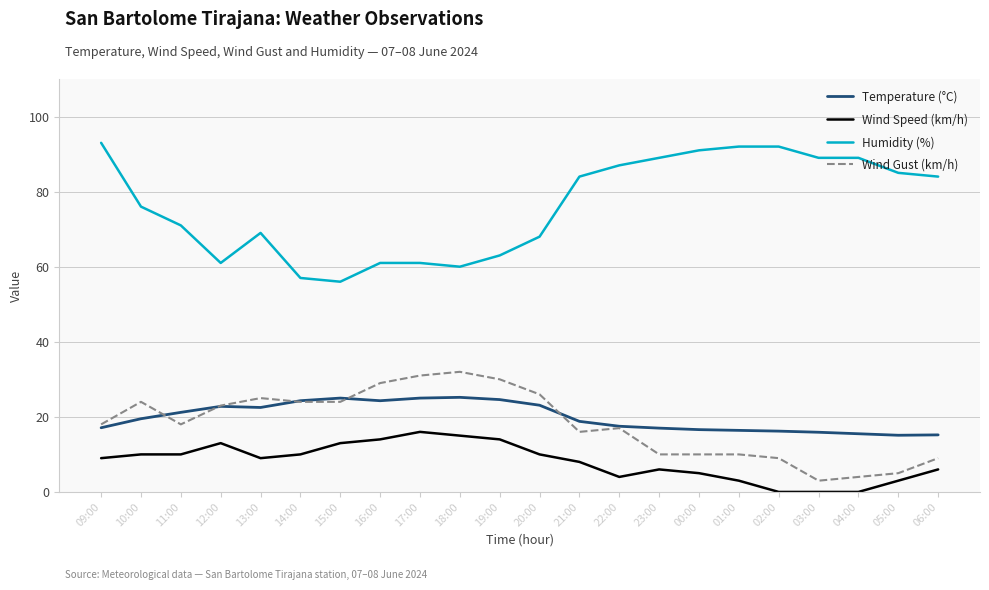

True or false: Temperature (°C) and Wind Speed (km/h) intersect in this chart.

False